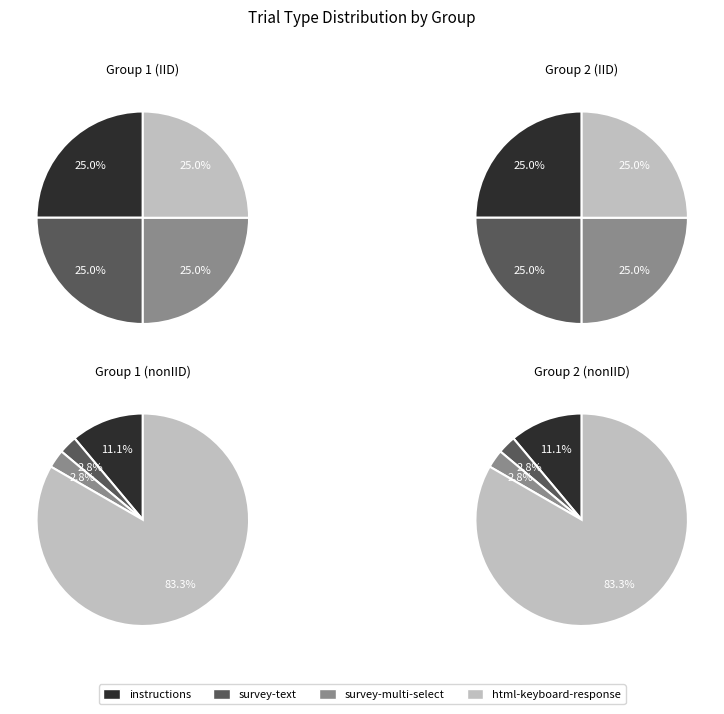

What is the change in value from instructions to html-keyboard-response?

+26